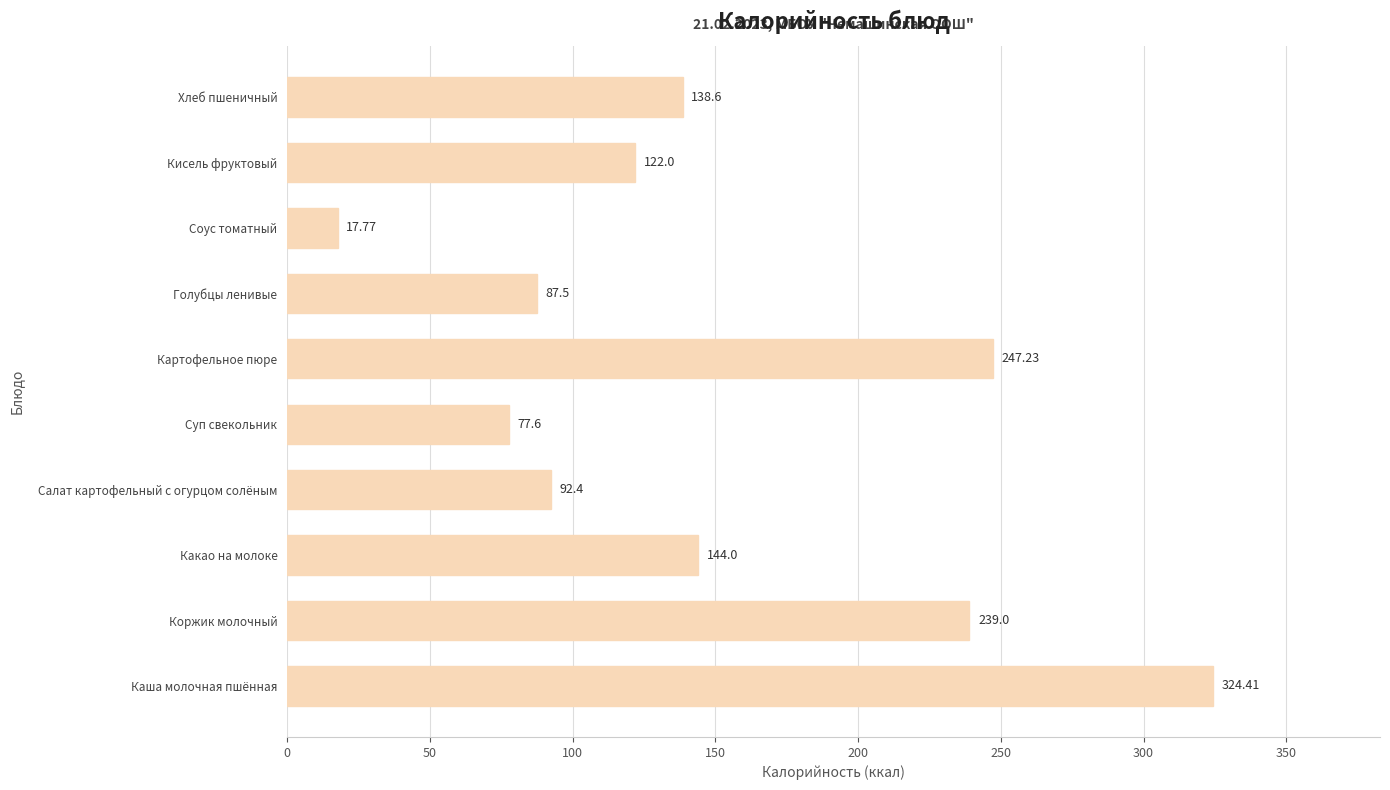

How many bars are there in total?

10